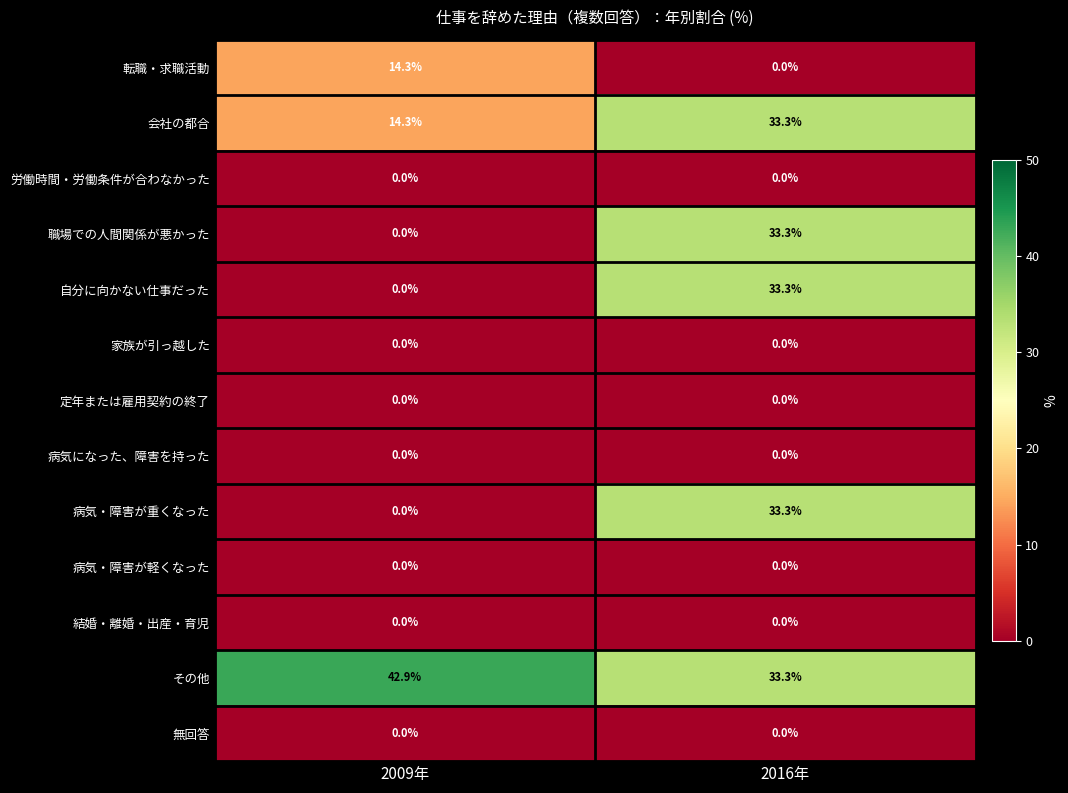

What is the spread (max minus min) of values at 2016年?

33.3